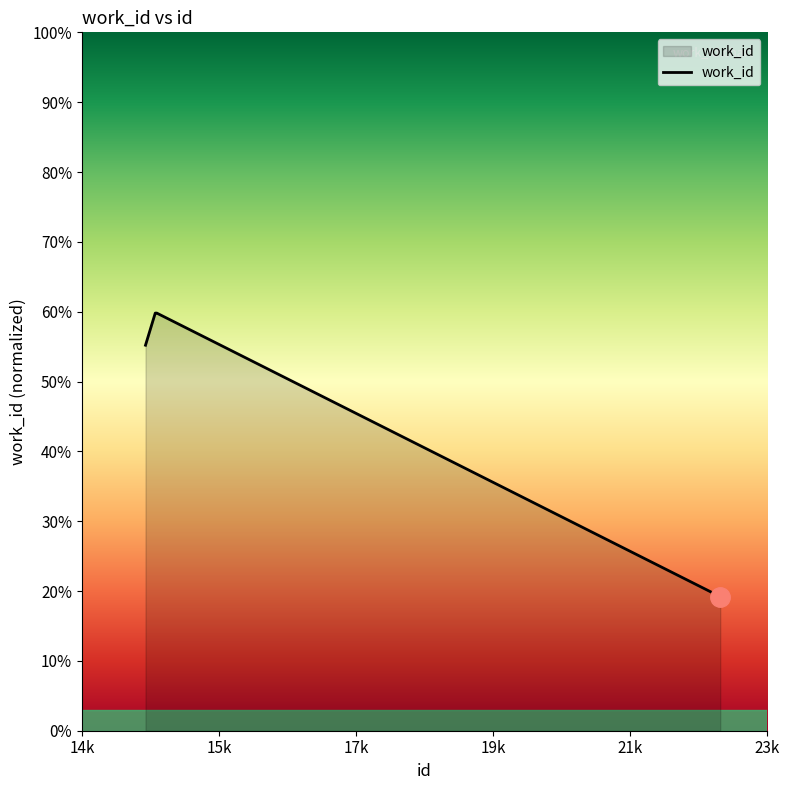

What is the average value?

48.5